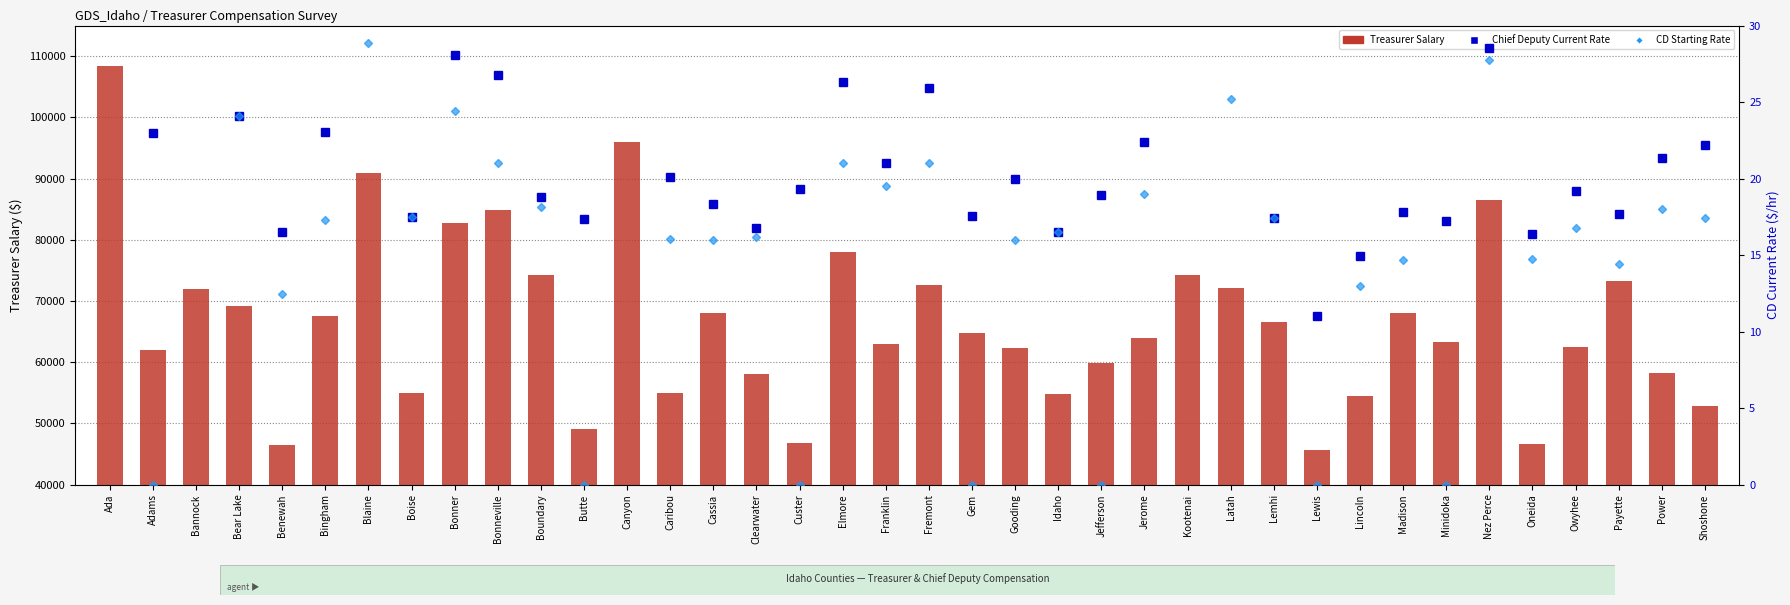

How many values in the Treasurer Salary series are below 64700?

19